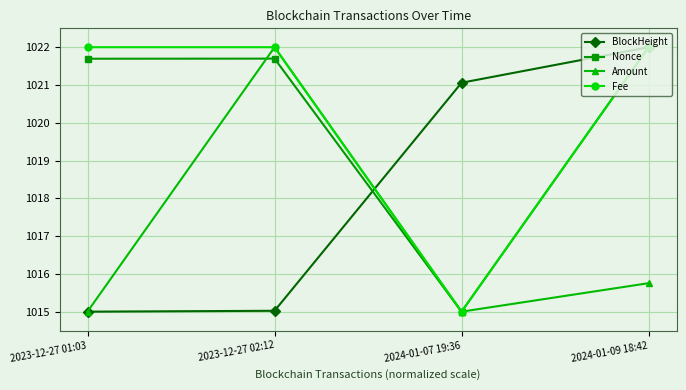

What position from the right is 2024-01-09 18:42?

1